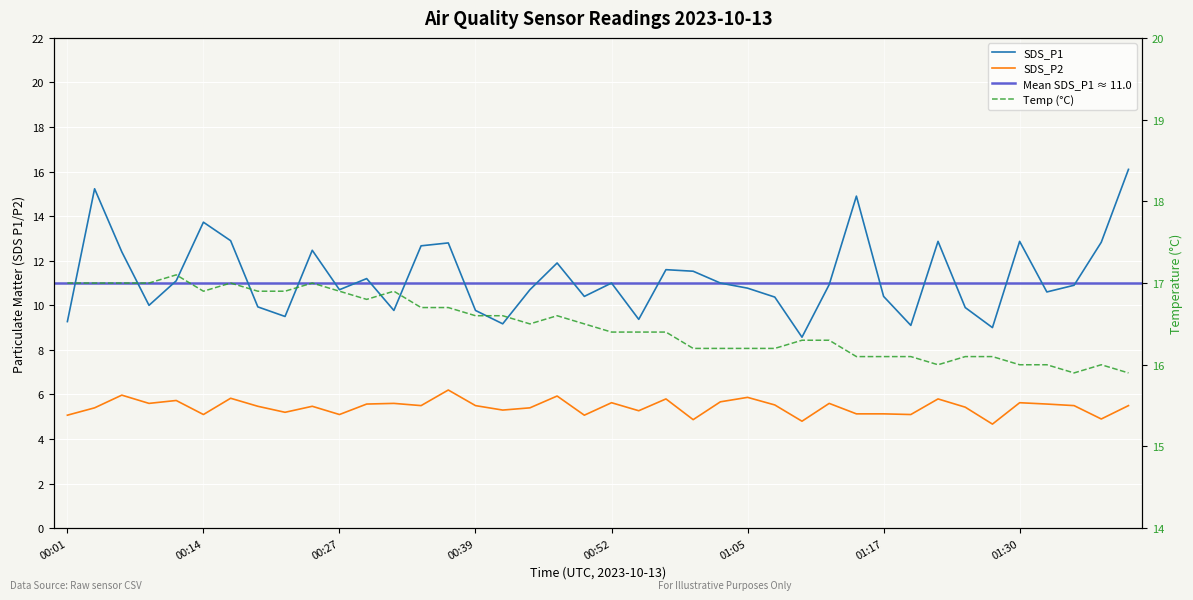

Between 00:17 and 01:25, which series saw the biggest shift?

SDS_P1